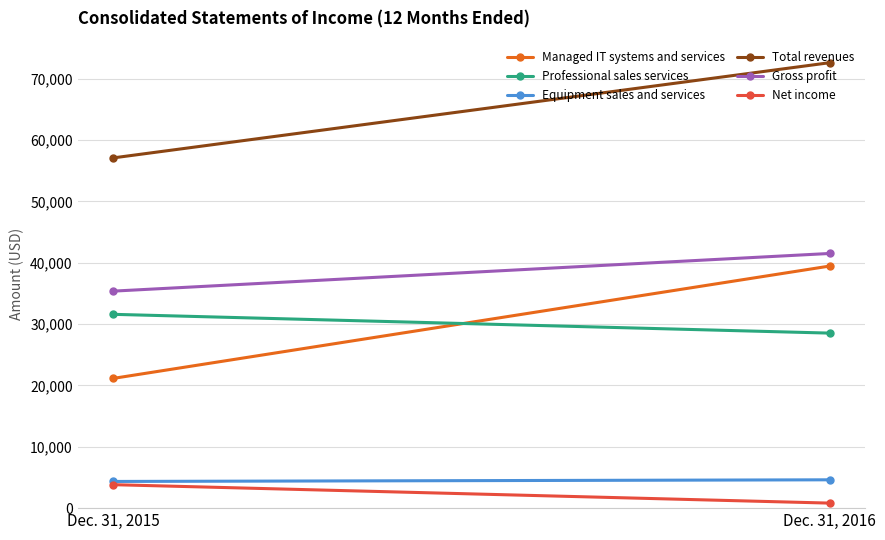

What is the difference between the Gross profit values at Dec. 31, 2015 and Dec. 31, 2016?

6135